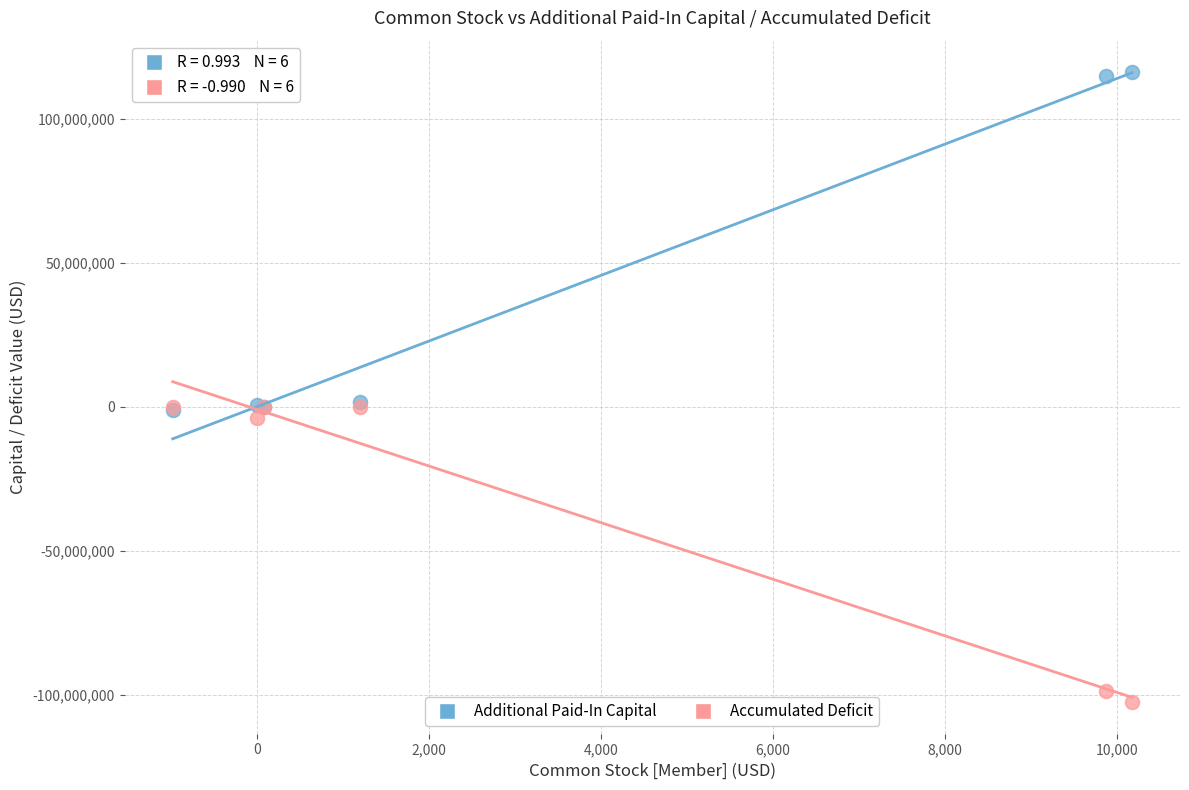

Which series contains the lowest Y value?

Accumulated Deficit